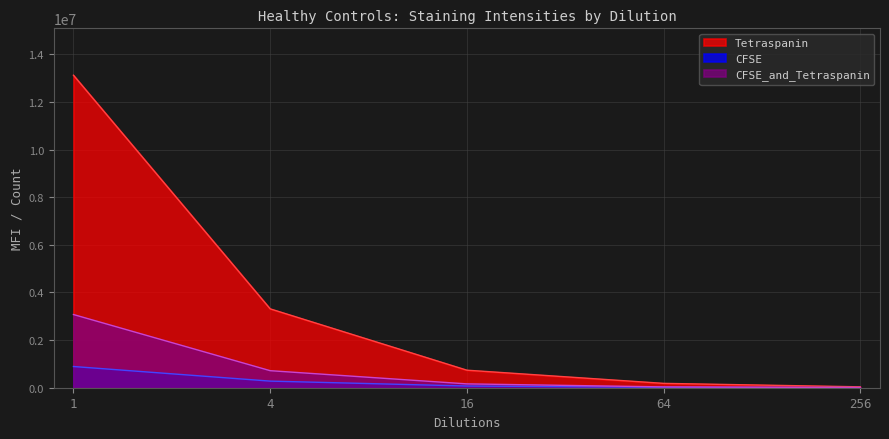

Where is Tetraspanin nearest to the value 11831546?

1